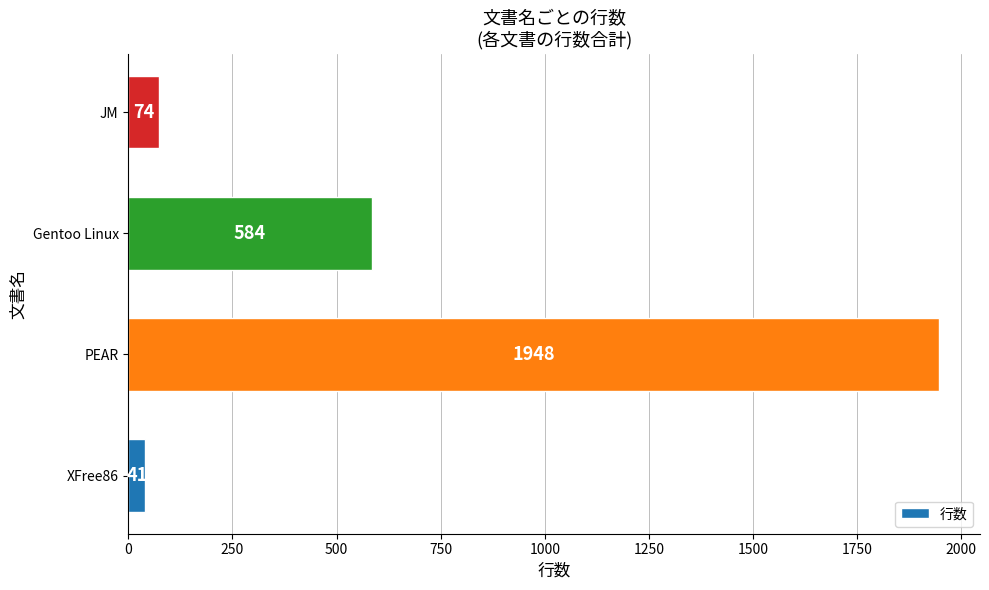

What is the sum of all values?

2647